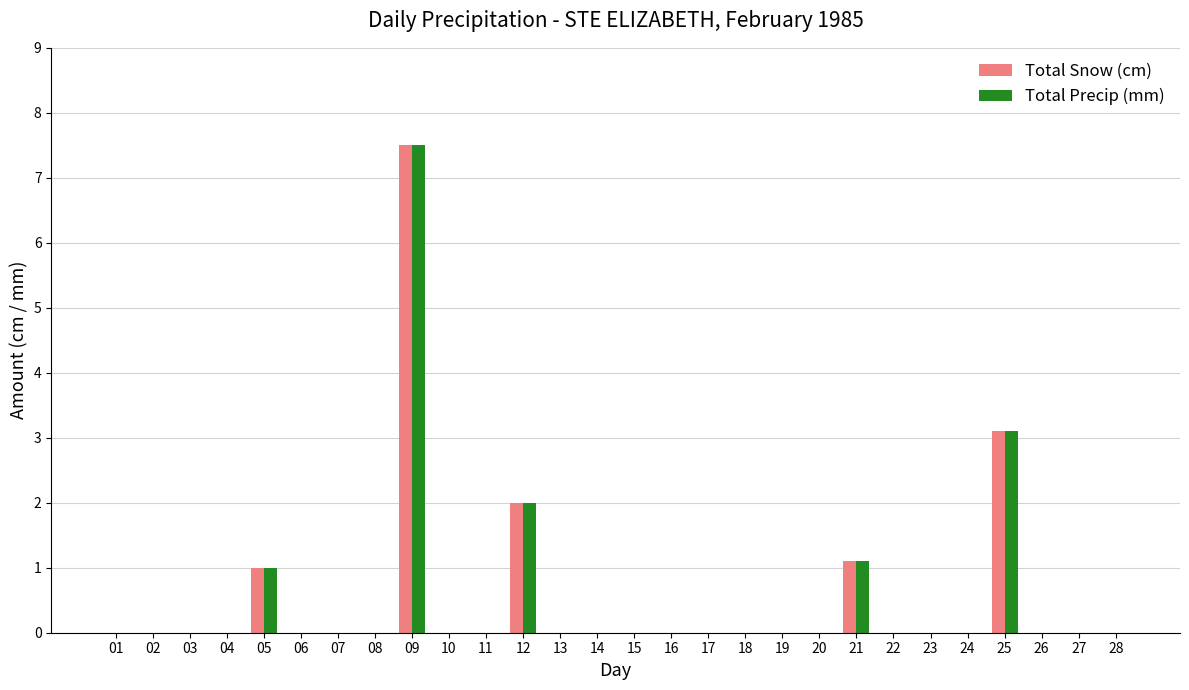

True or false: Total Snow (cm) has a value of 2.9 at 12.

False